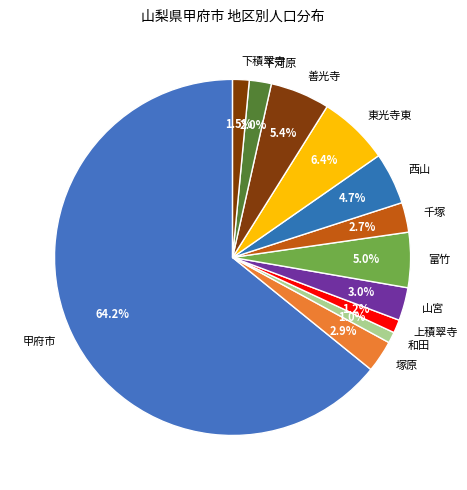

To the nearest percent, what is the difference between the 甲府市 and 塚原 slice percentages?

61%